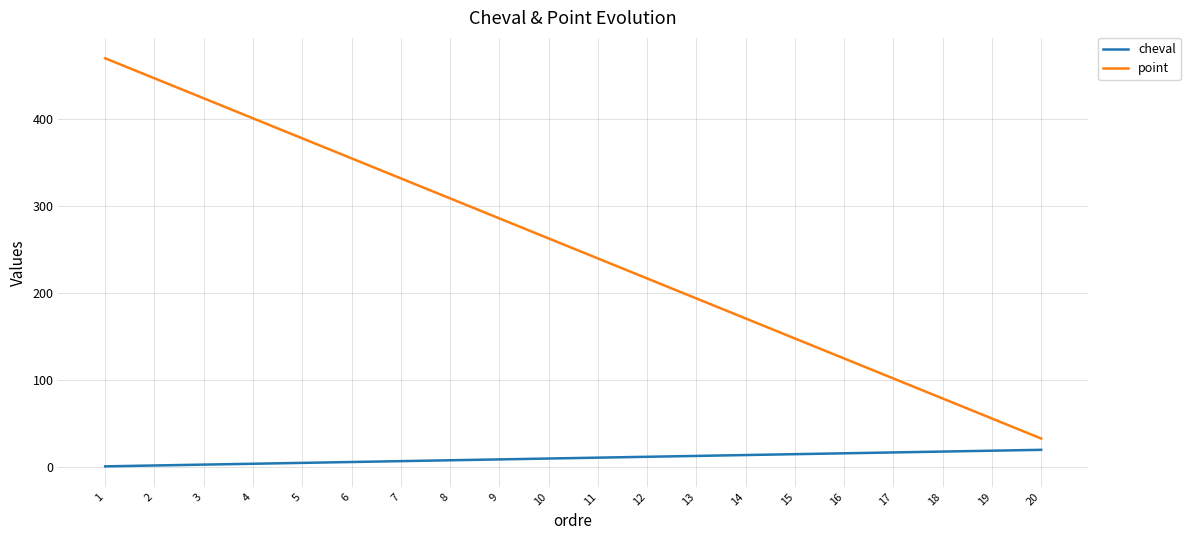

Which series has the largest total across all categories?

point